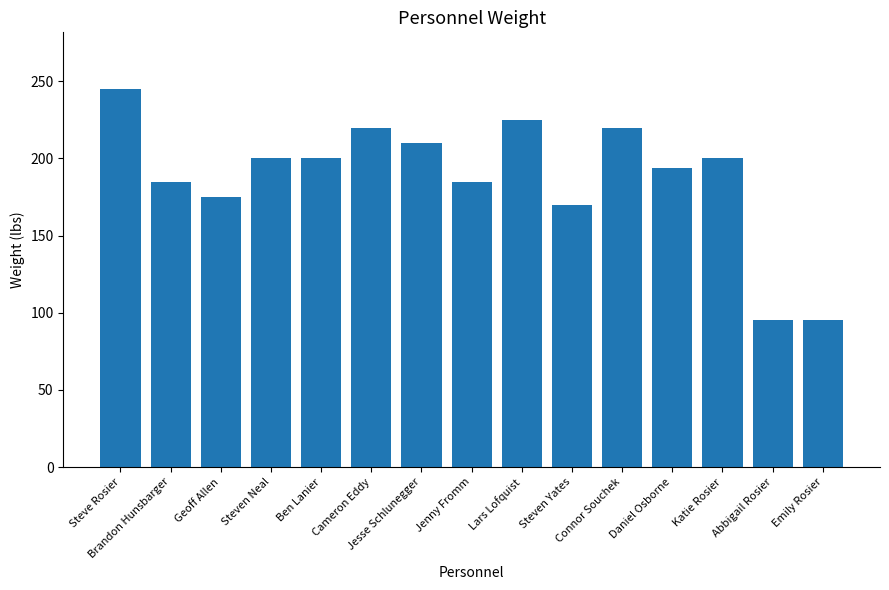

Are the bars horizontal?

No